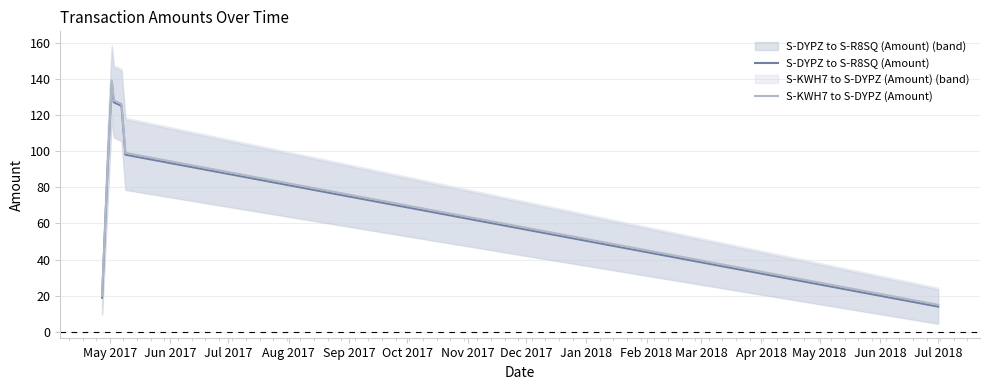

What position from the left is Jul 2017?

3